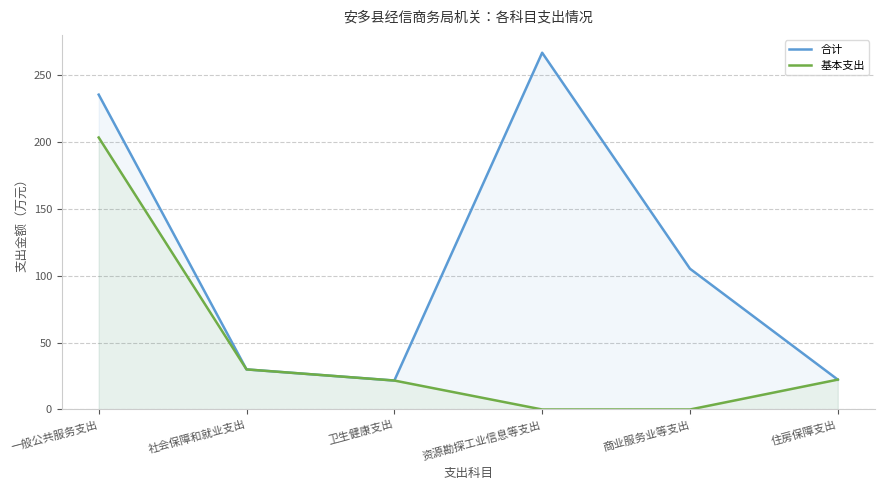

Which series has the largest total across all categories?

合计